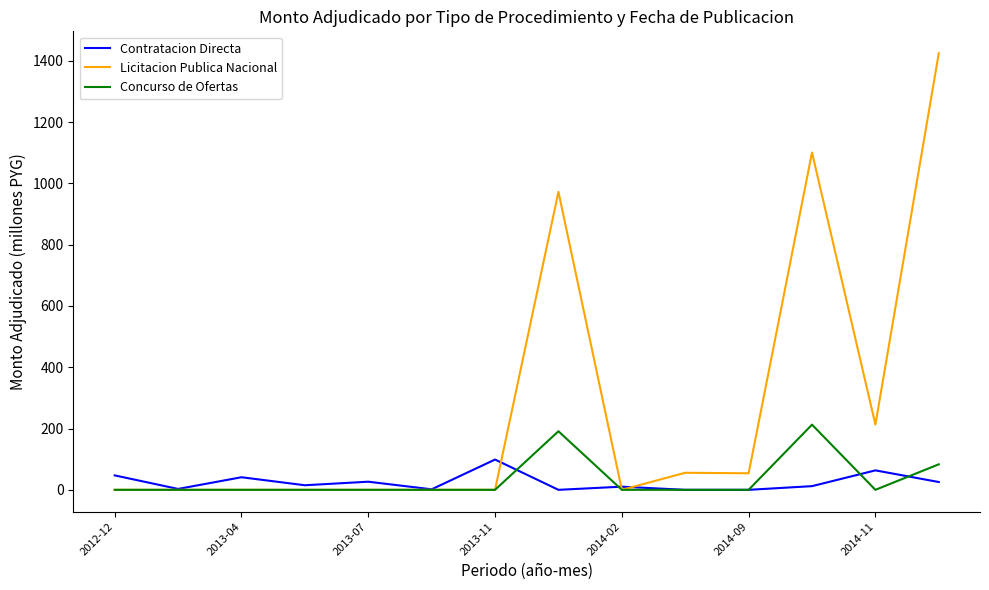

What is the difference between the second highest and second lowest values in the Licitacion Publica Nacional series?

1100.8